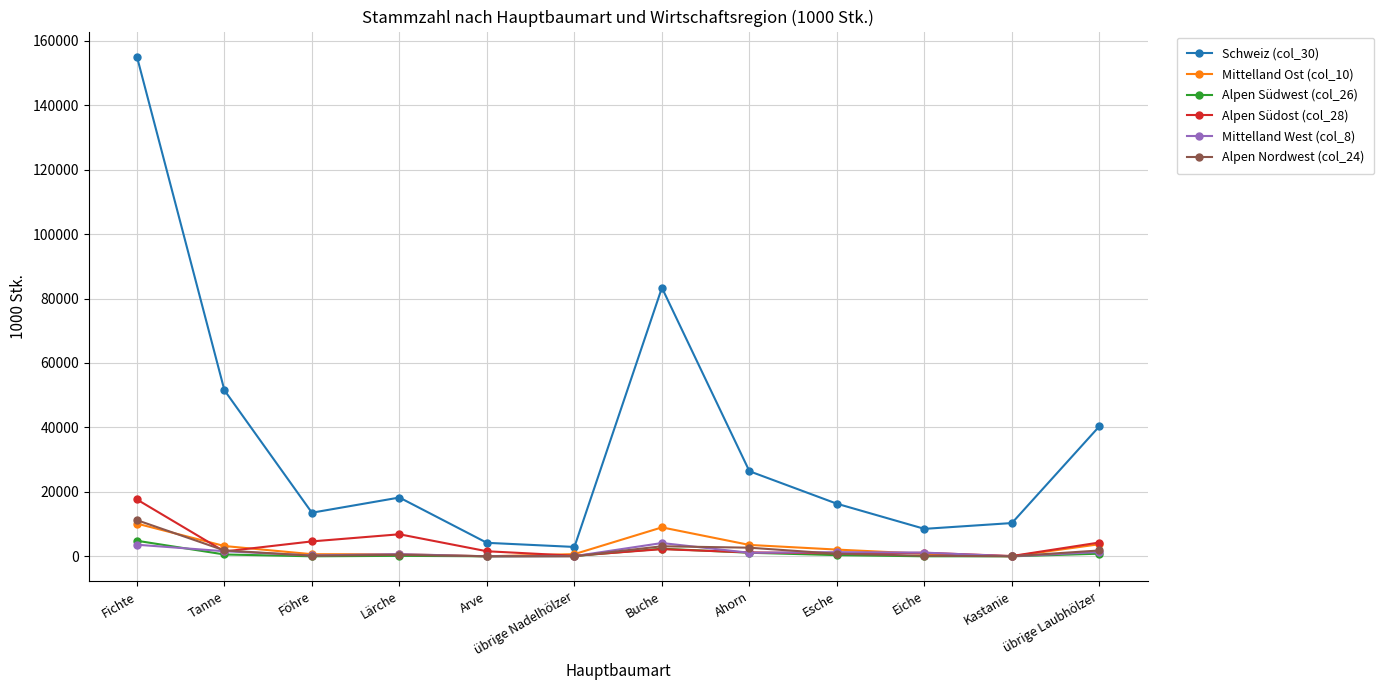

Which series has the widest spread of values?

Schweiz (col_30)